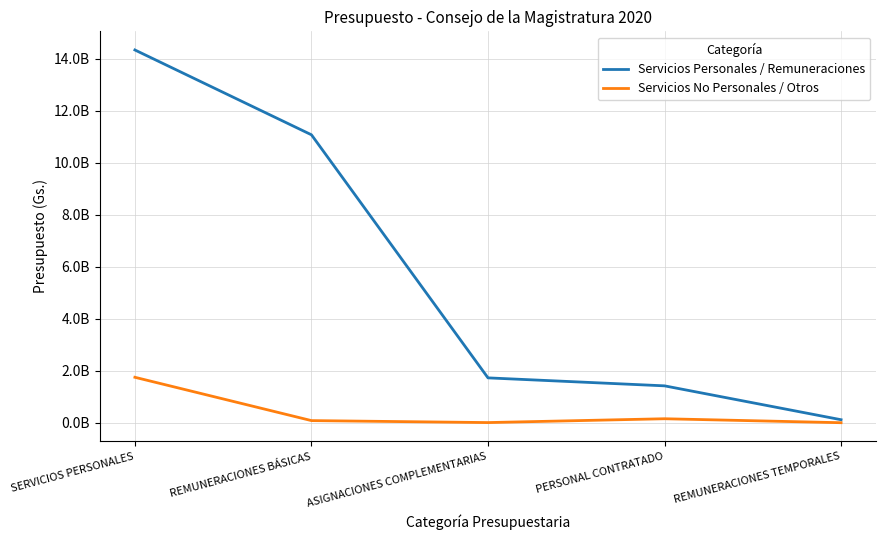

Does the chart display data point markers on the line(s)?

No